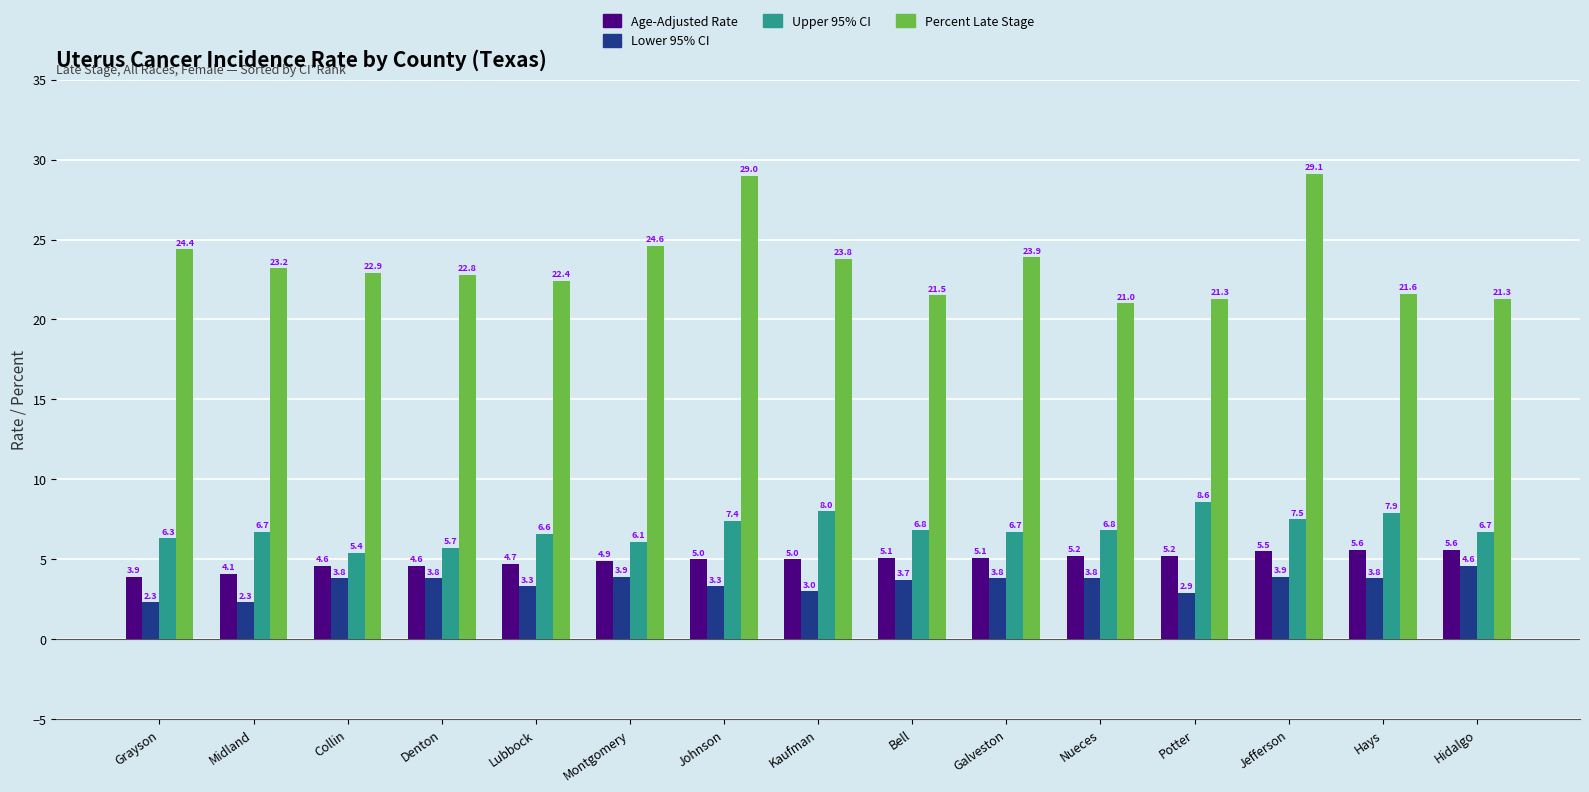

How many groups of bars are there?

15